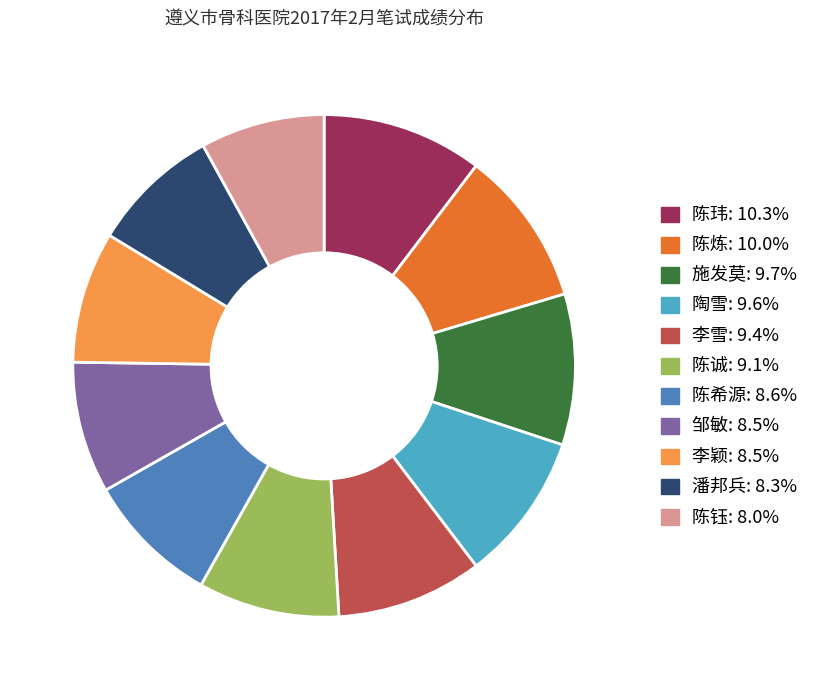

What is the ratio of the value at 陈玮 to the value at 潘邦兵?

1.2